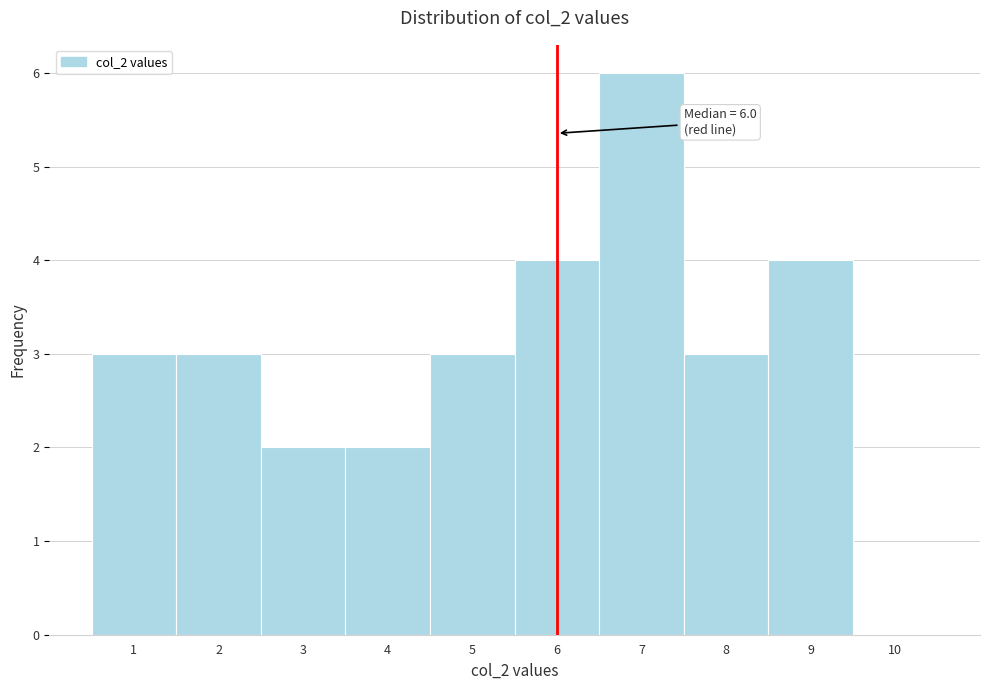

Over which range of the x-axis is the bar tallest?

6.5 to 7.5